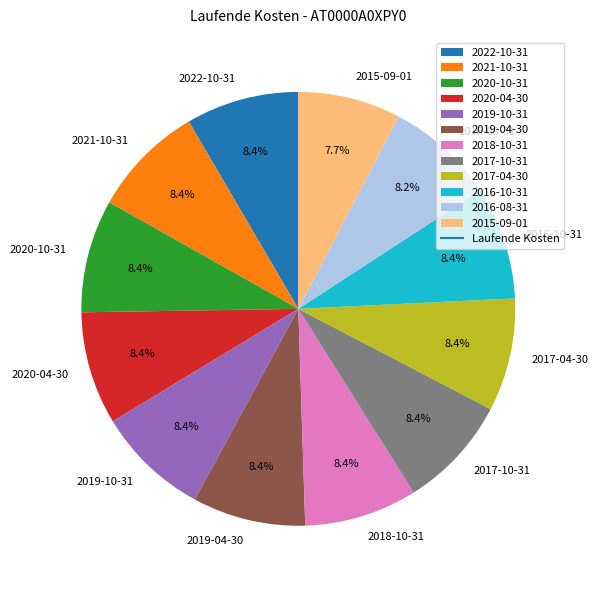

Is there any slice that represents more than half of the pie?

No